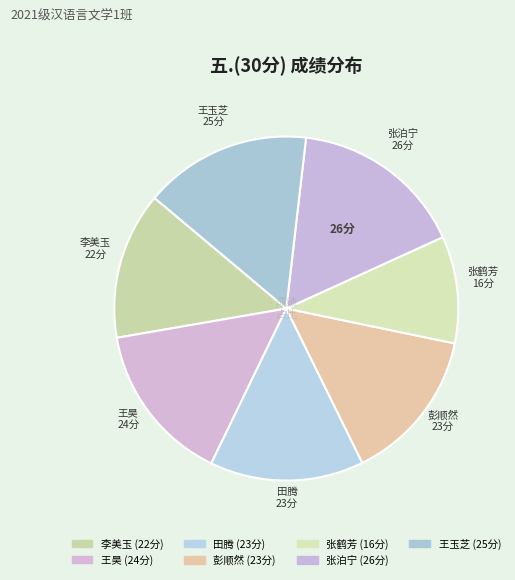

Which has a higher value, 彭顺然 or 王昊?

王昊